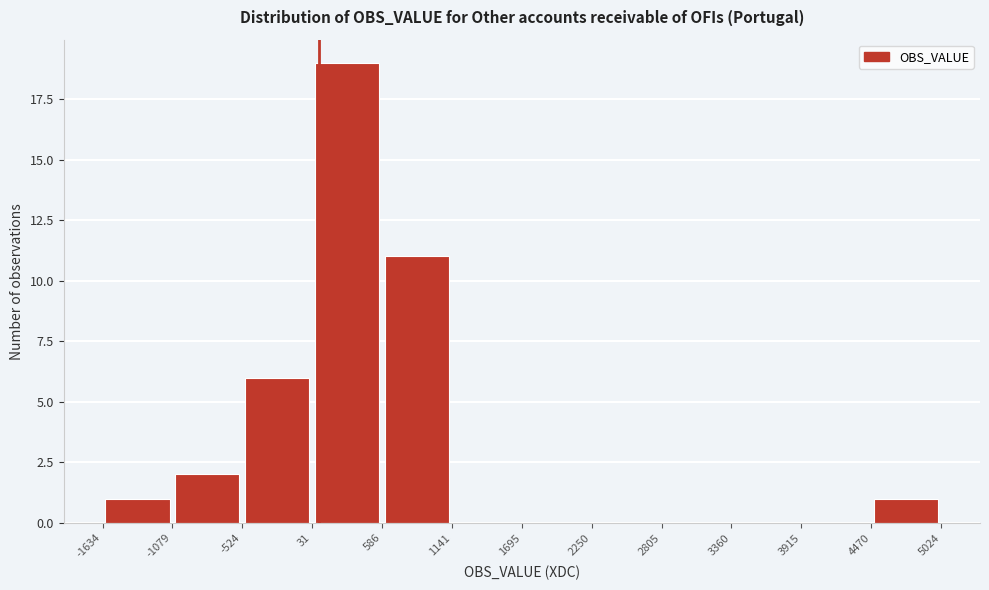

Reading left to right, transcribe this chart: for each bar, give the range it covers on the x-axis and its height. The values are not printed on the chart, so give them approximately, as read against the axis.

-1634 to -1079: 1
-1079 to -524: 2
-524 to 31: 6
31 to 586: 19
586 to 1141: 11
1141 to 1695: 0
1695 to 2250: 0
2250 to 2805: 0
2805 to 3360: 0
3360 to 3915: 0
3915 to 4470: 0
4470 to 5024: 1